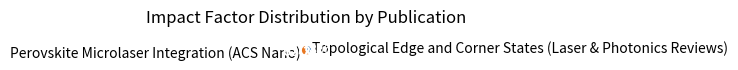

How many slices are in this pie chart?

2